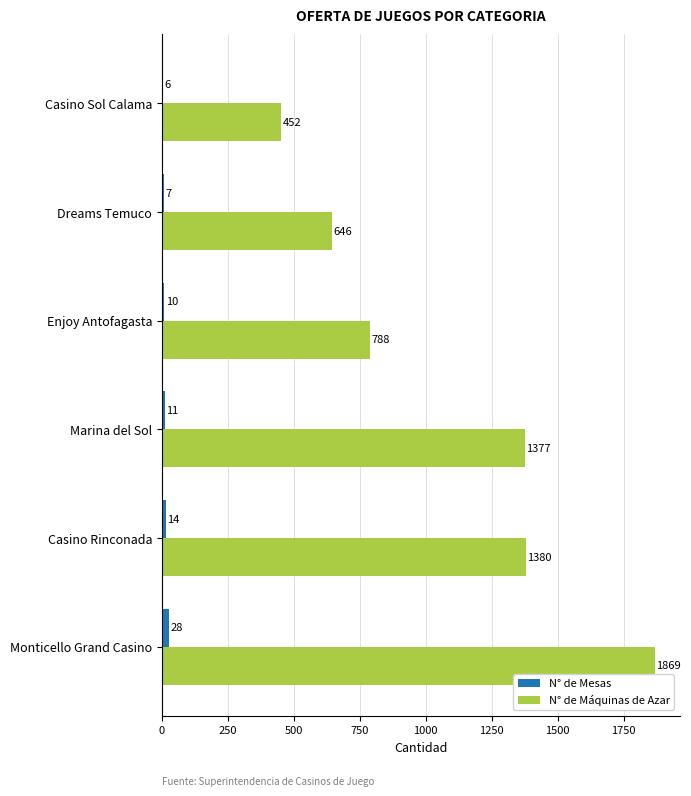

Count the number of data series in this chart.

2